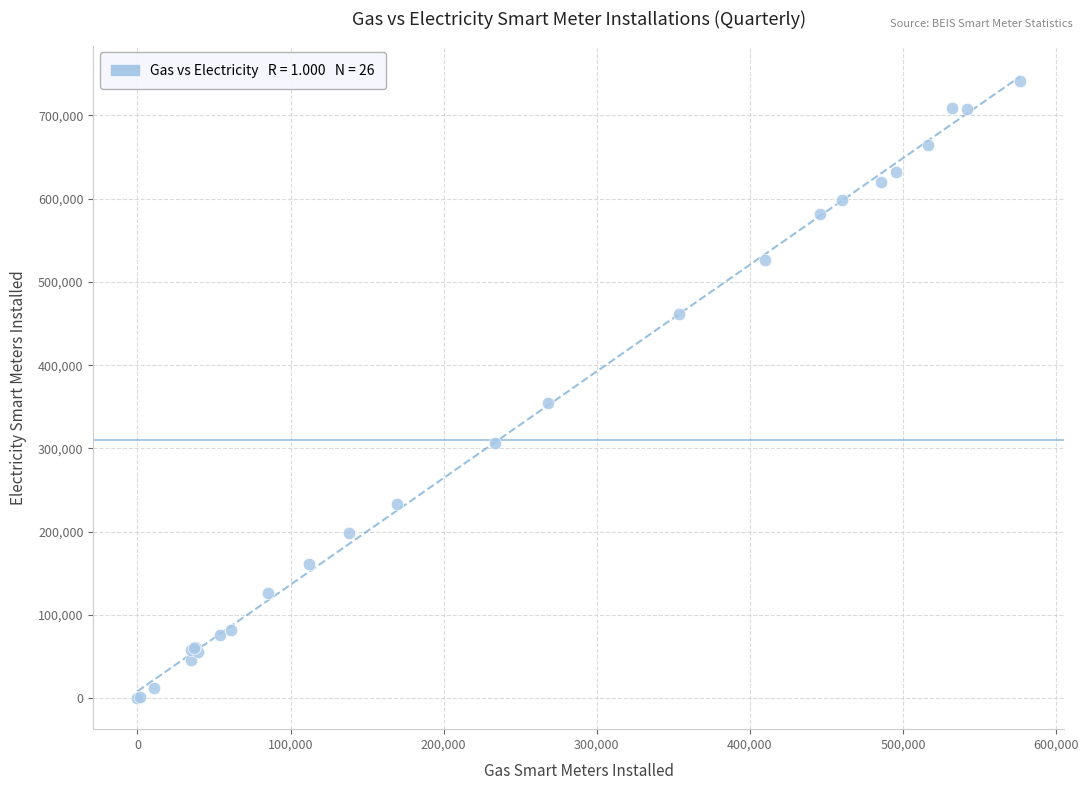

What Y value in the scatter plot is closest to 370791?

354641